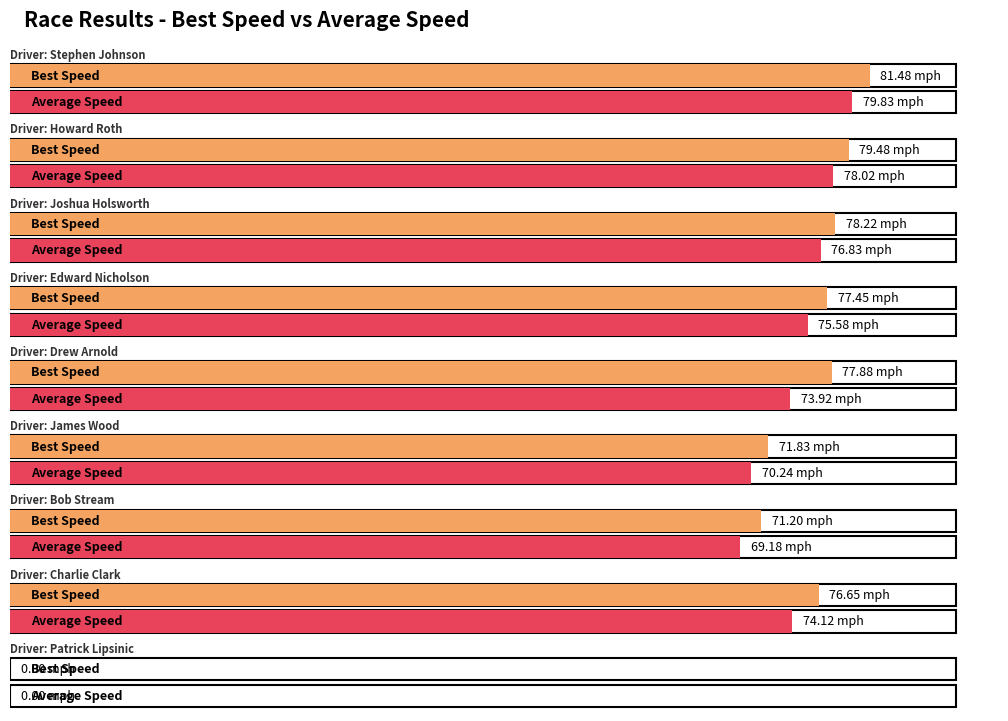

What is the label of the 6th bar from the right?

Edward Nicholson